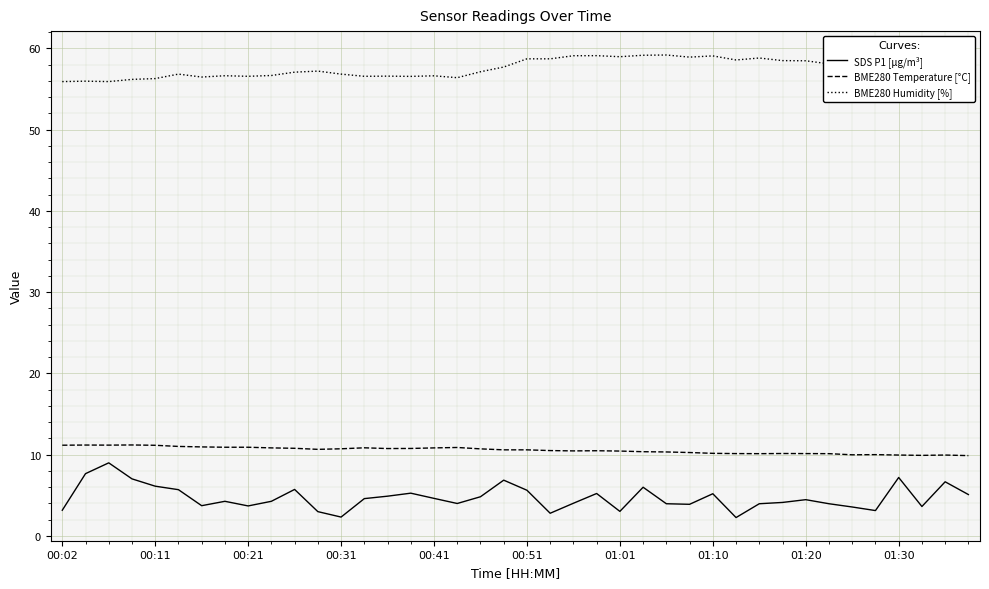

How many lines are shown in the chart?

3